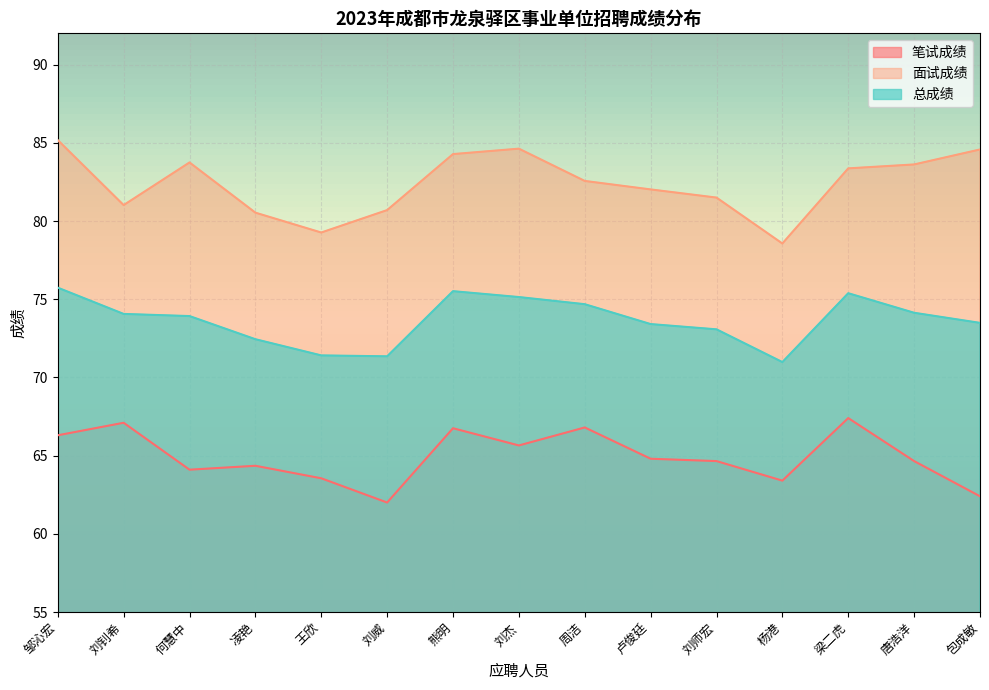

What is the highest value of the 总成绩 series?

75.7